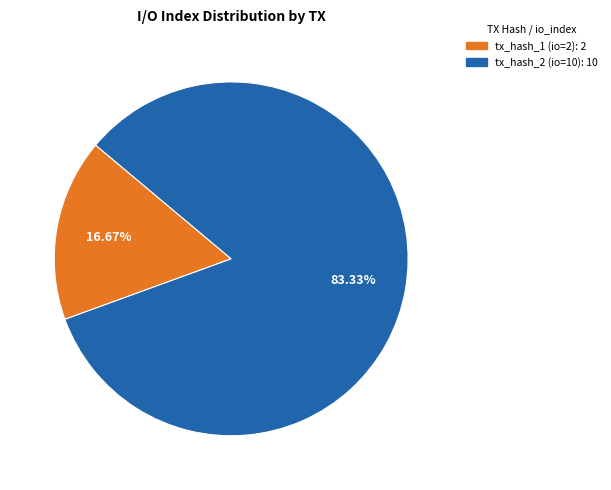

Which has a higher value, tx_hash_2 (io=10) or tx_hash_1 (io=2)?

tx_hash_2 (io=10)